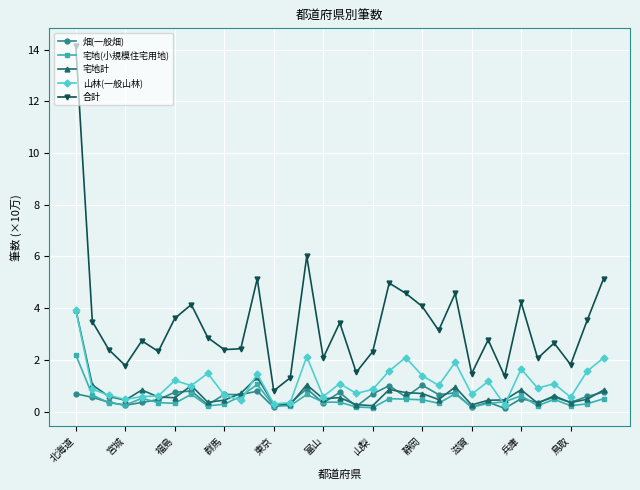

What is the value of the 畑(一般畑) point at the 33rd from the left?

0.8